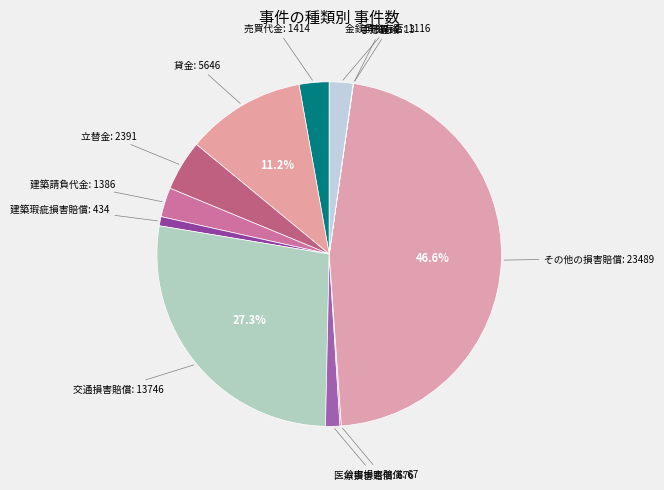

How many segments does this pie chart have?

12